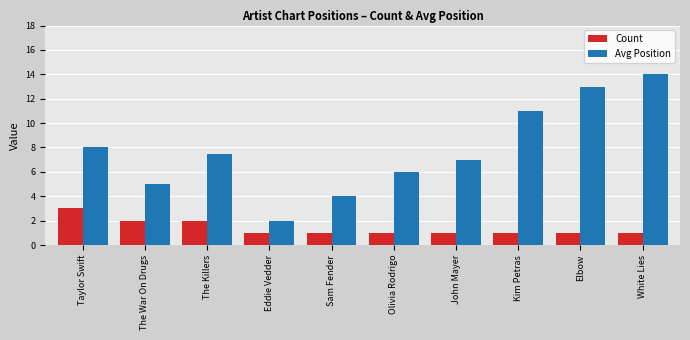

What is the difference between the second highest and second lowest values in the Avg Position series?

9.0